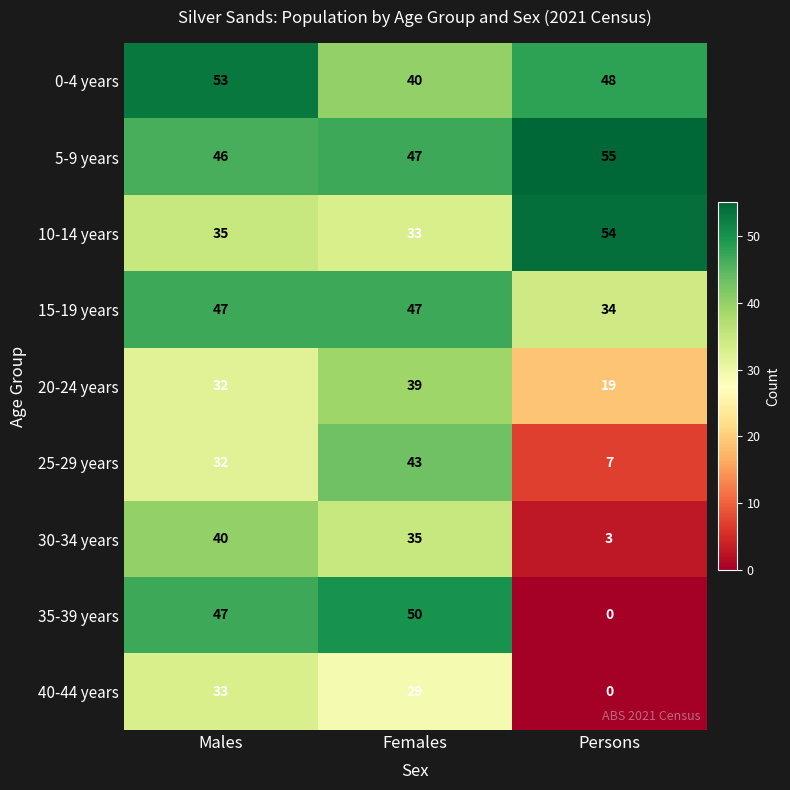

Reading left to right, list all the values displayed in this chart.

0-4 years: Males=53	Females=40	Persons=48
5-9 years: Males=46	Females=47	Persons=55
10-14 years: Males=35	Females=33	Persons=54
15-19 years: Males=47	Females=47	Persons=34
20-24 years: Males=32	Females=39	Persons=19
25-29 years: Males=32	Females=43	Persons=7
30-34 years: Males=40	Females=35	Persons=3
35-39 years: Males=47	Females=50	Persons=0
40-44 years: Males=33	Females=29	Persons=0